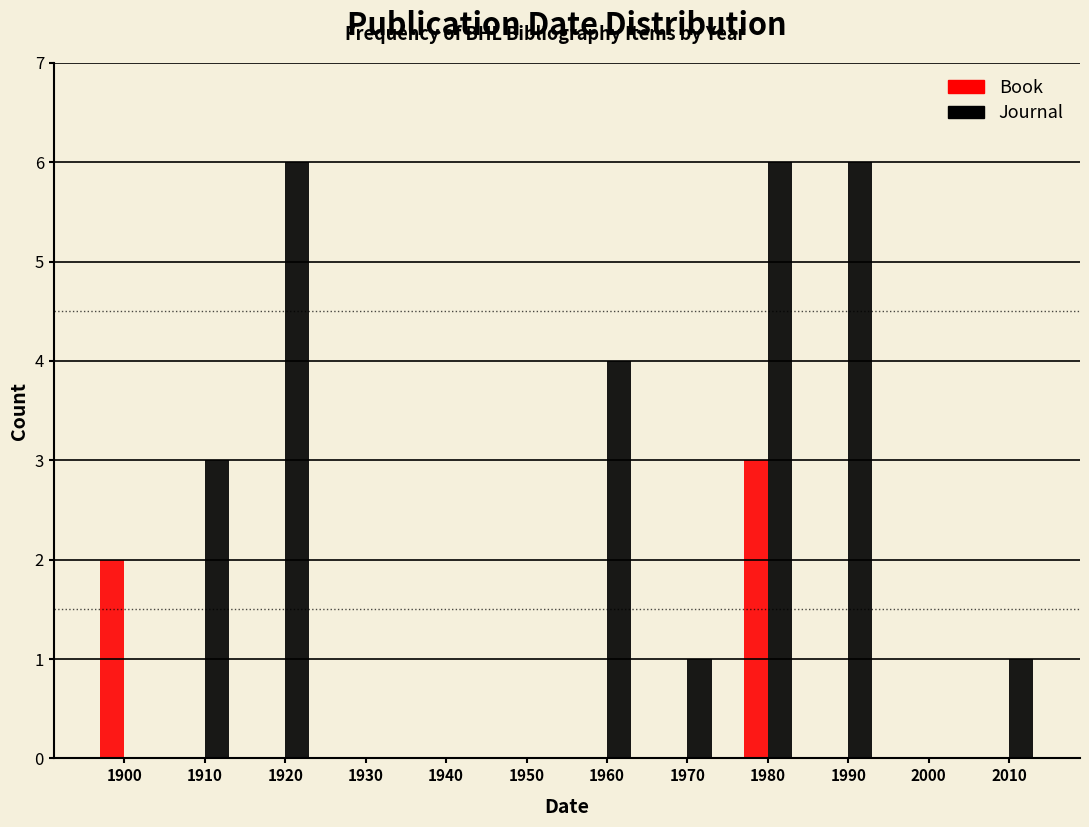

Reading right to left, transcribe all the data shown in this chart.

Book: 2010=0	2000=0	1990=0	1980=3	1970=0	1960=0	1950=0	1940=0	1930=0	1920=0	1910=0	1900=2
Journal: 2010=1	2000=0	1990=6	1980=6	1970=1	1960=4	1950=0	1940=0	1930=0	1920=6	1910=3	1900=0